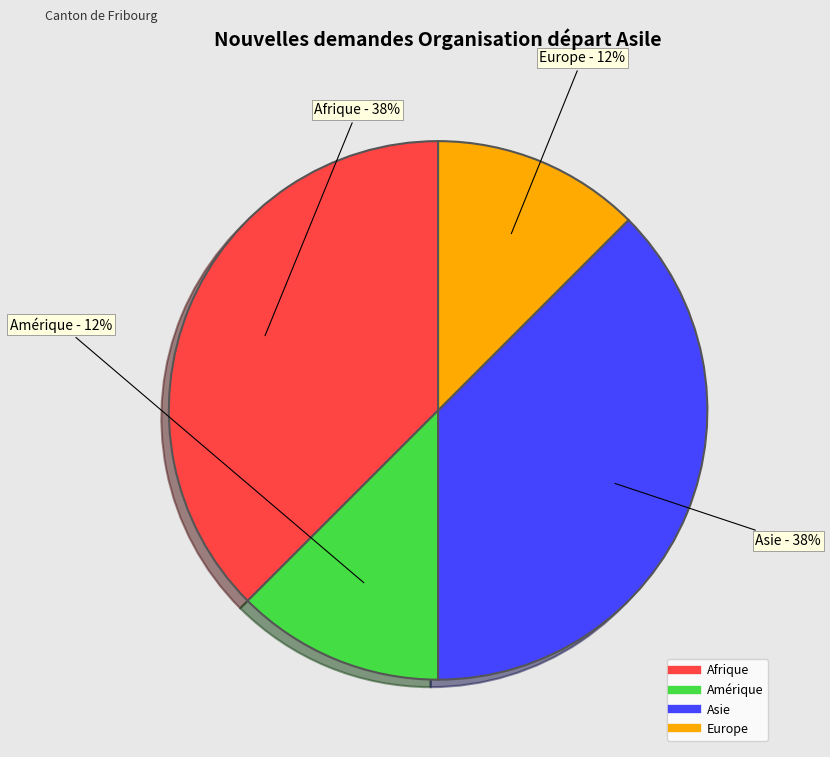

Is there any slice that represents more than half of the pie?

No